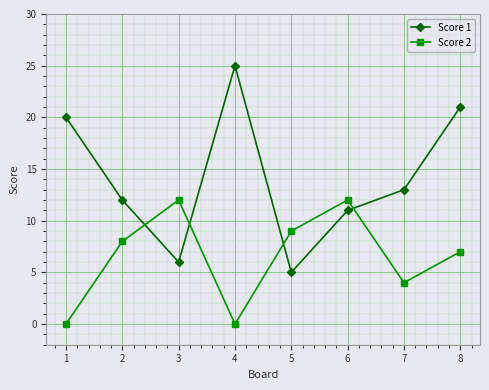

Reading left to right, transcribe all the data shown in this chart.

Score 1: 1=20	2=12	3=6	4=25	5=5	6=11	7=13	8=21
Score 2: 1=0	2=8	3=12	4=0	5=9	6=12	7=4	8=7